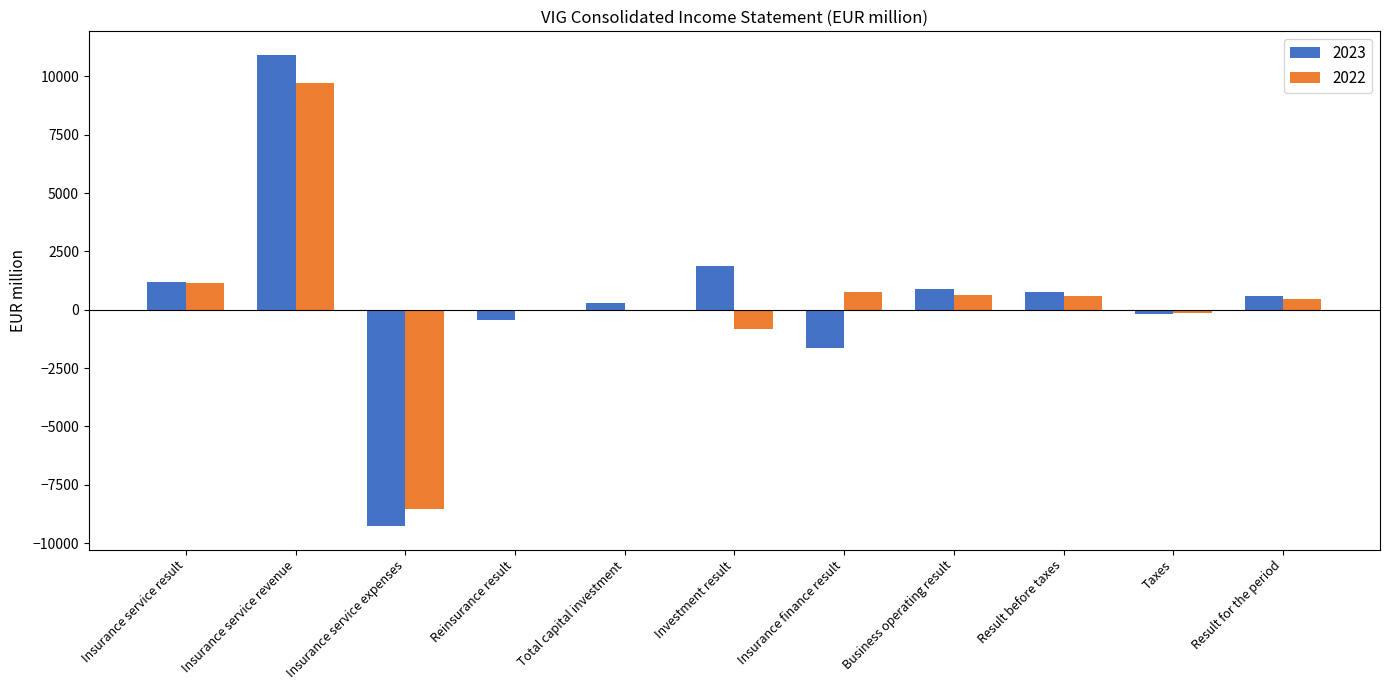

The value of 2023 at Insurance service result is 1208.1. True or false?

True